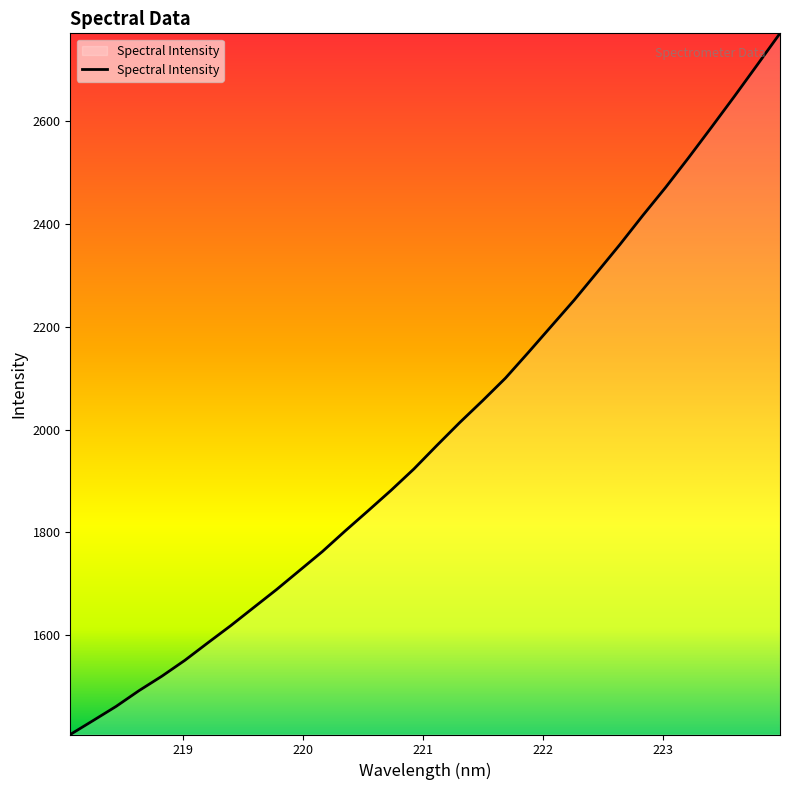

What is the smallest value displayed?

1406.4